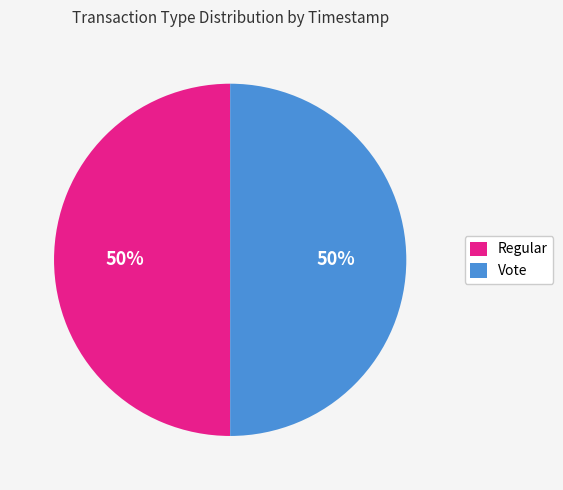

To the nearest percent, what portion does Vote represent?

50%